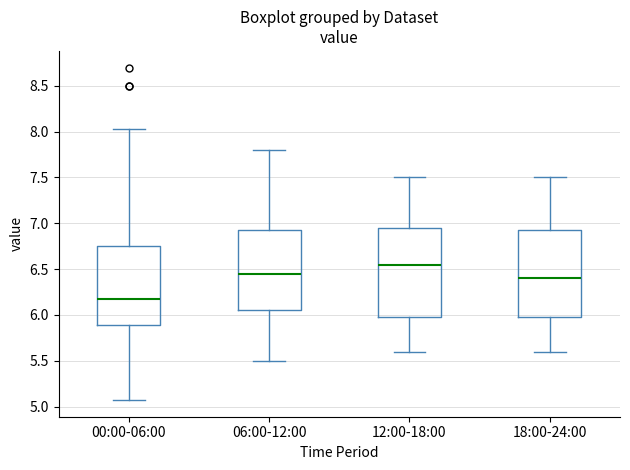

Reading left to right, read every box against the y-axis: the position of its median line, the range the box covers, and the ends of its whiskers. The values are not printed on the chart, so give them approximately, as read against the axis.

00:00-06:00: median 6.15, box 5.90 to 6.75, whiskers 5.05 to 8.05
06:00-12:00: median 6.45, box 6.05 to 6.95, whiskers 5.50 to 7.80
12:00-18:00: median 6.55, box 6.00 to 6.95, whiskers 5.60 to 7.50
18:00-24:00: median 6.40, box 6.00 to 6.95, whiskers 5.60 to 7.50